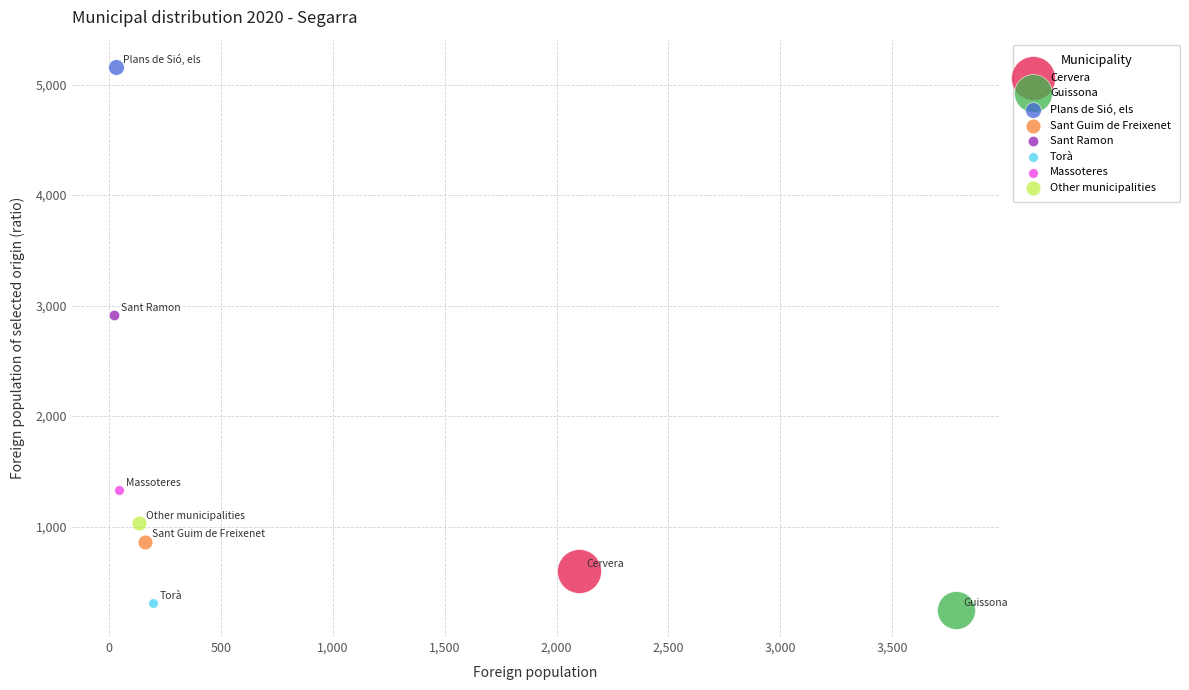

What are all the series names shown in the legend?

Cervera, Guissona, Plans de Sió, els, Sant Guim de Freixenet, Sant Ramon, Torà, Massoteres, Other municipalities